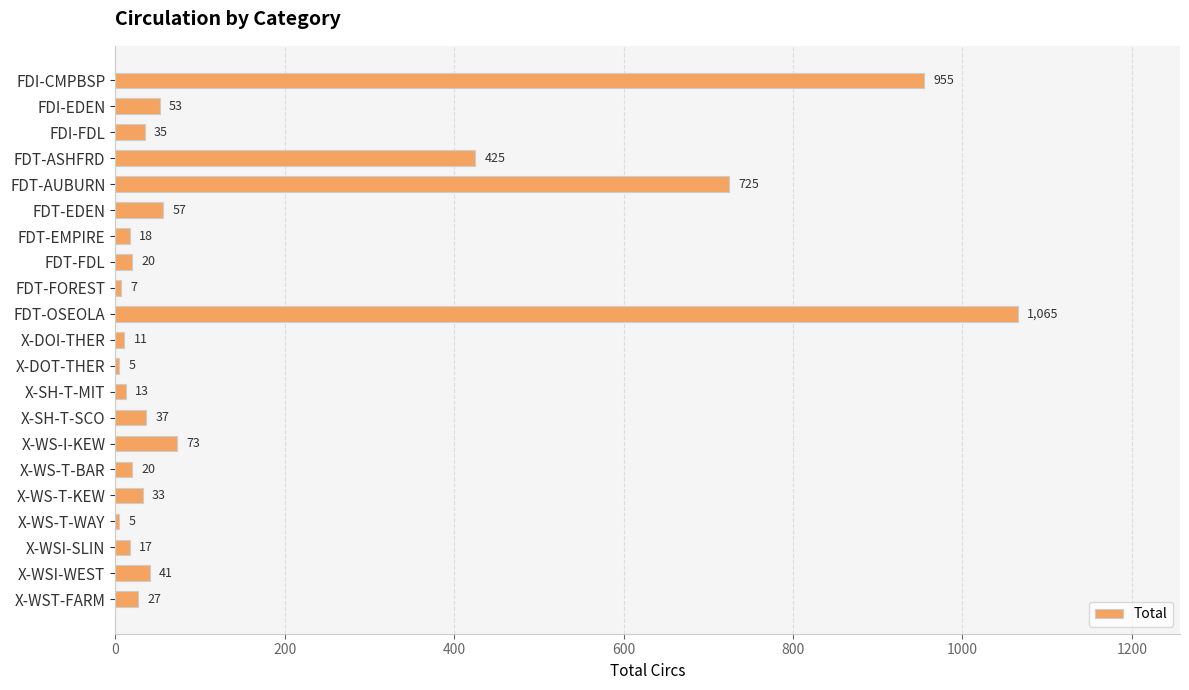

At which label is the value closest to 535?

FDT-ASHFRD